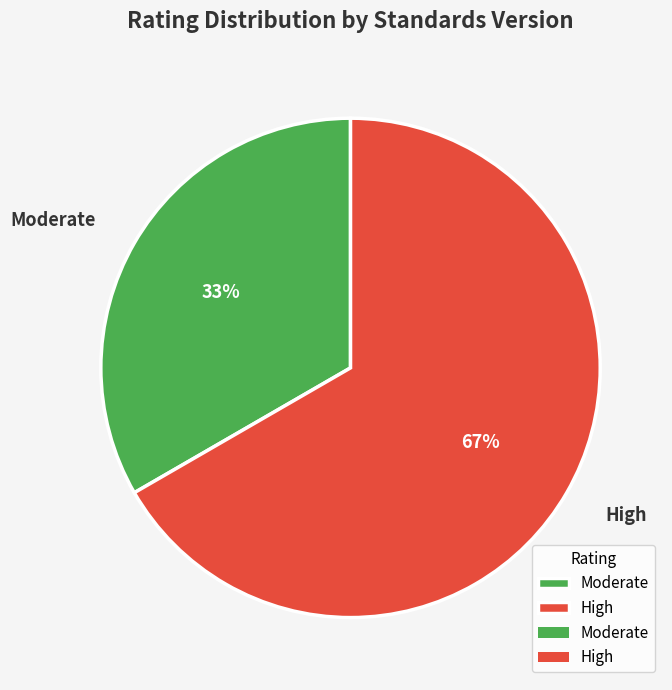

What percentage is the High slice, to the nearest percent?

67%